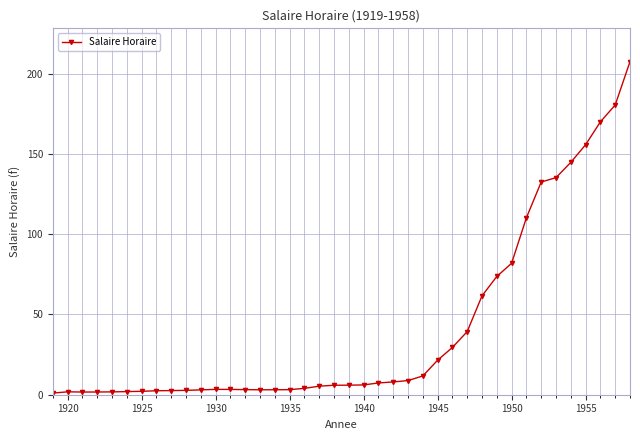

What is the difference between the maximum and minimum values?

206.5